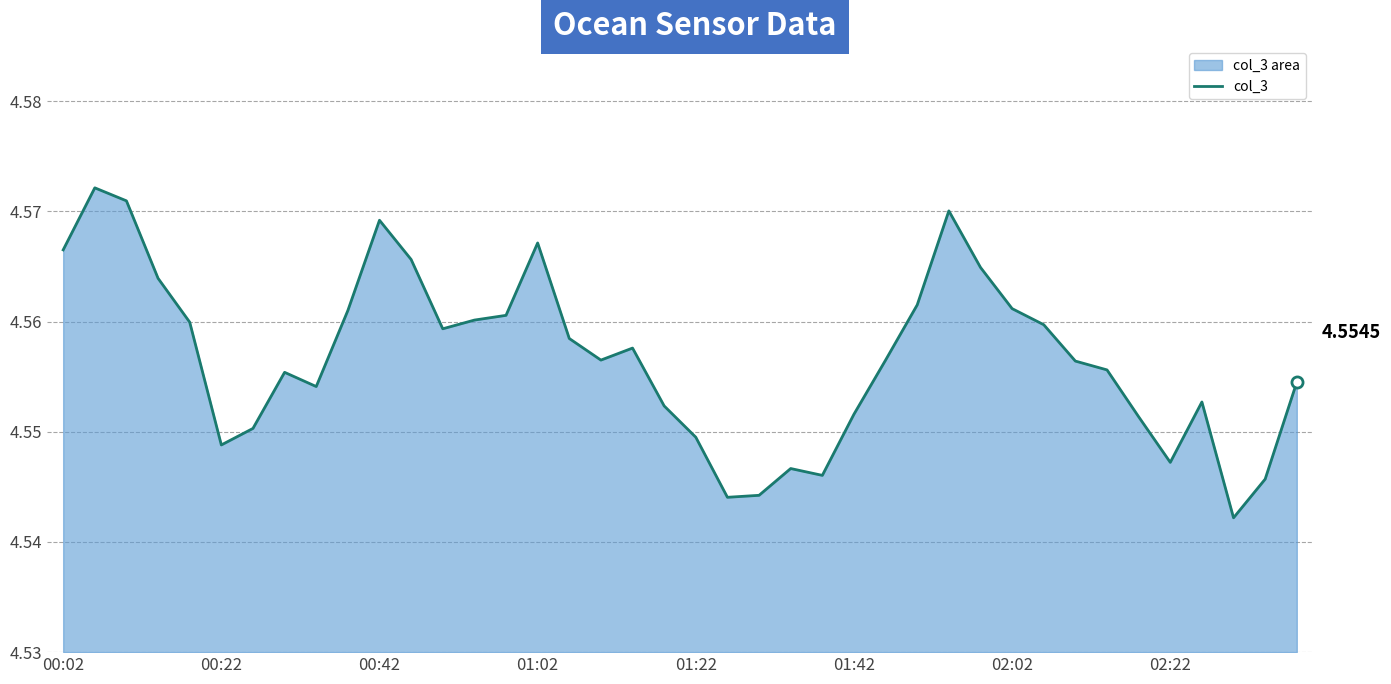

How many values are between 4 and 5?

40